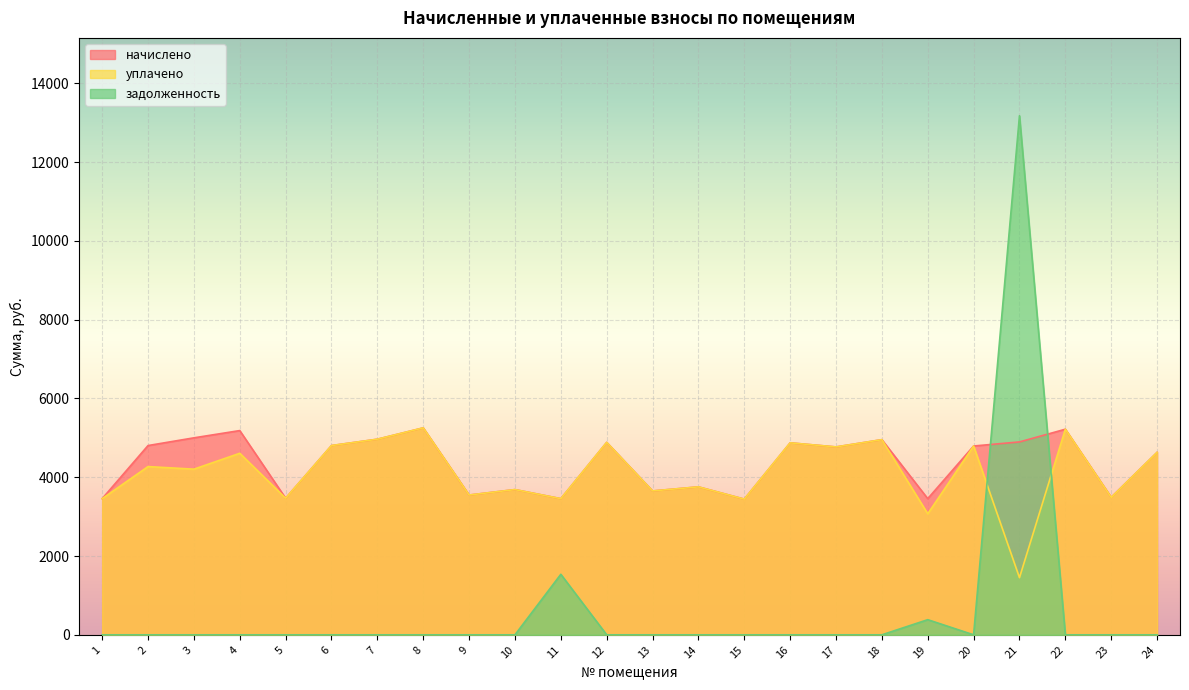

True or false: начислено and уплачено cross at least once.

False